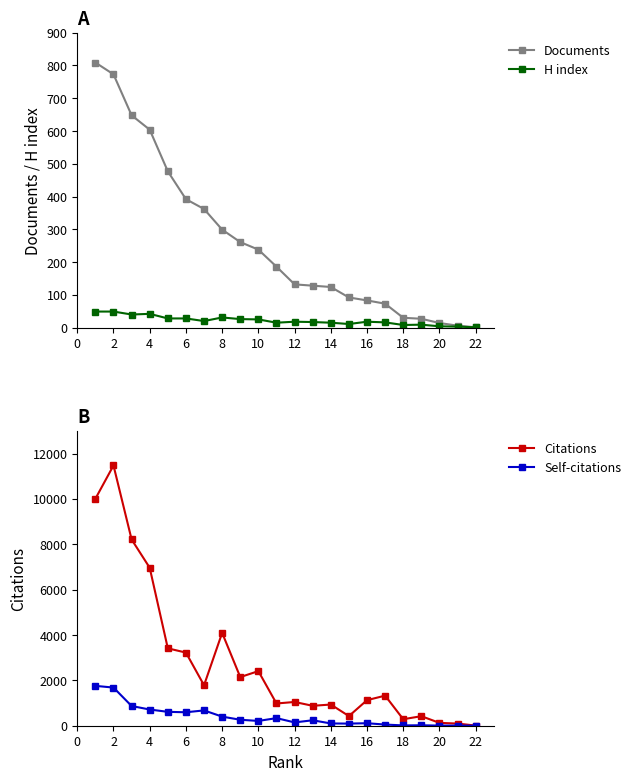

What is the sum of all H index values?

473